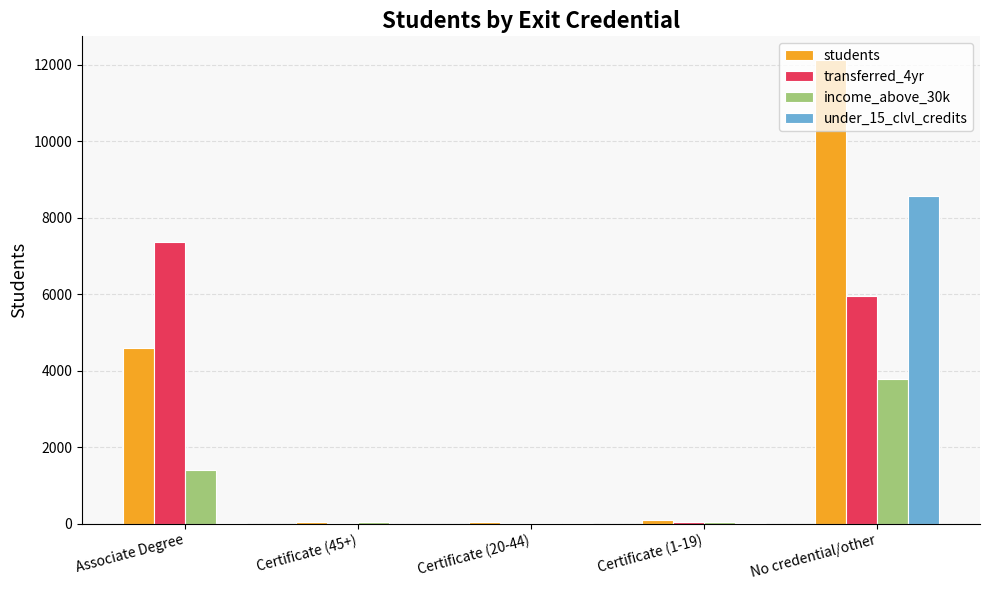

What are all the series names shown in the legend?

students, transferred_4yr, income_above_30k, under_15_clvl_credits